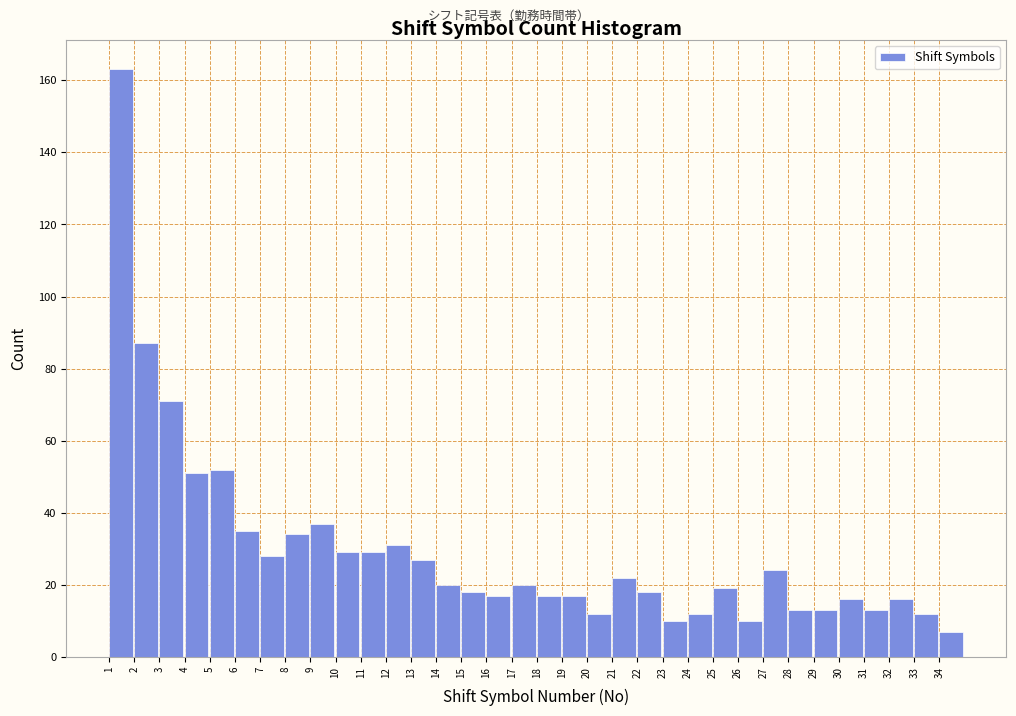

What is the height of the bar covering 11 to 12 on the x-axis? The values are not printed on the chart, so give them approximately, as read against the axis.

30